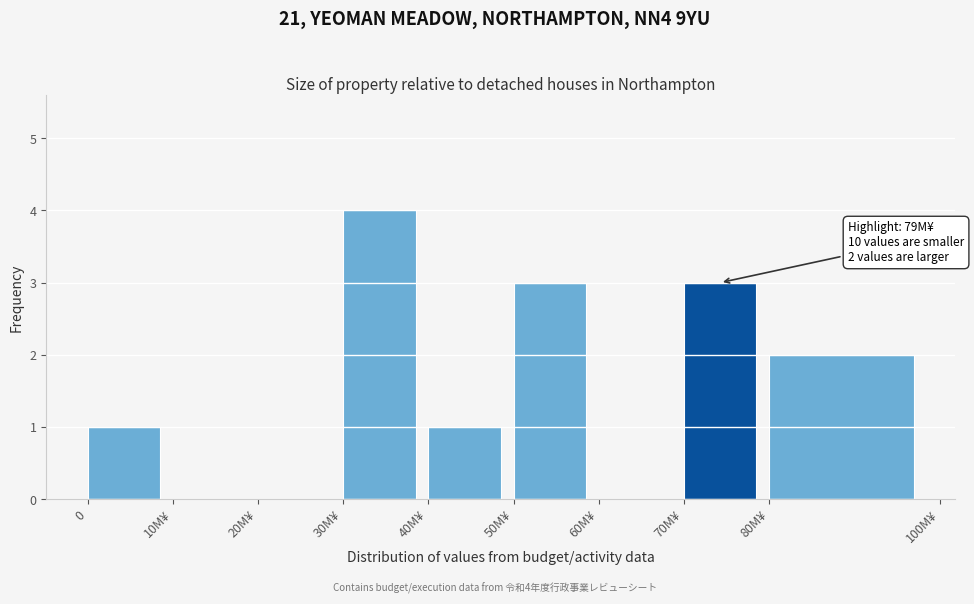

Reading left to right, list all the values displayed in this chart.

0=1	10M¥=0	20M¥=0	30M¥=4	40M¥=1	50M¥=3	60M¥=0	70M¥=3	80M¥=2